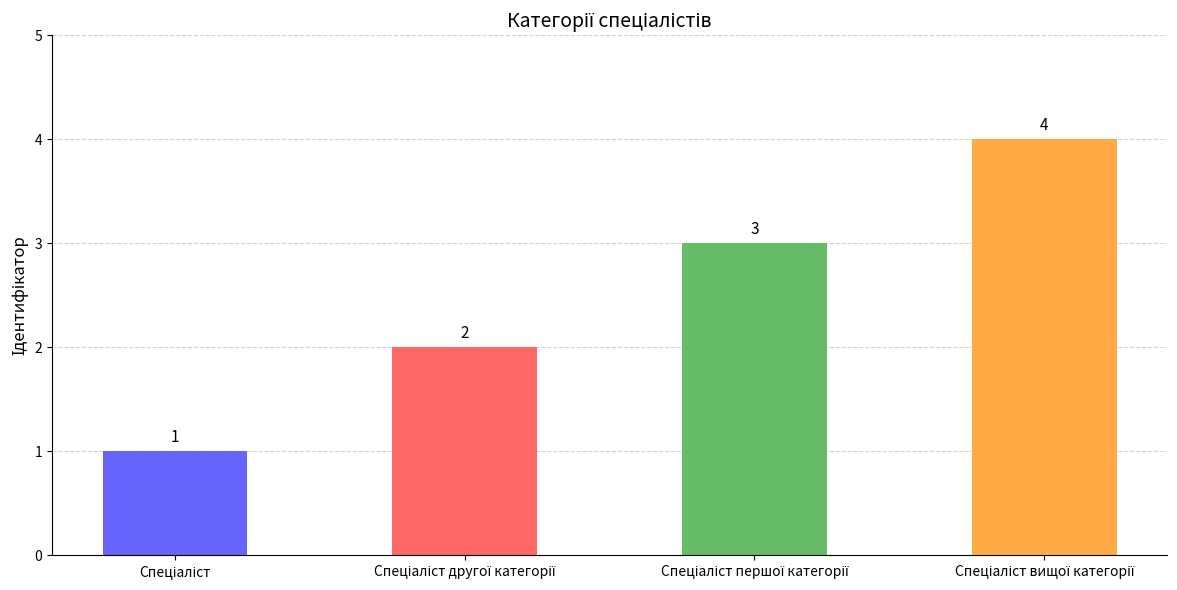

What is the value of the 3rd bar from the left?

3